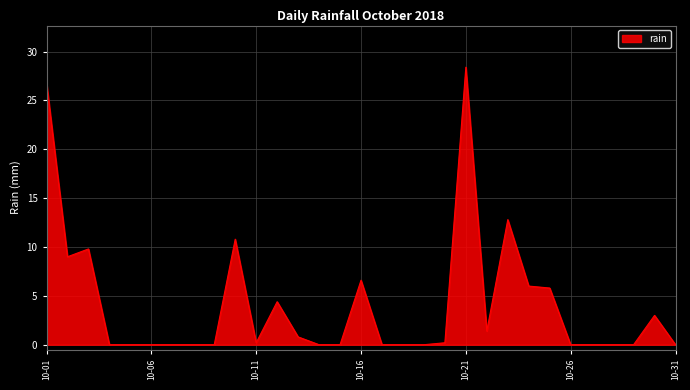

Reading left to right, extract all data points from this chart.

26.8	9.0	9.8	0.0	0.0	0.0	0.0	0.0	0.0	10.8	0.2	4.4	0.8	0.0	0.0	6.6	0.0	0.0	0.0	0.2	28.4	1.4	12.8	6.0	5.8	0.0	0.0	0.0	0.0	3.0	0.0